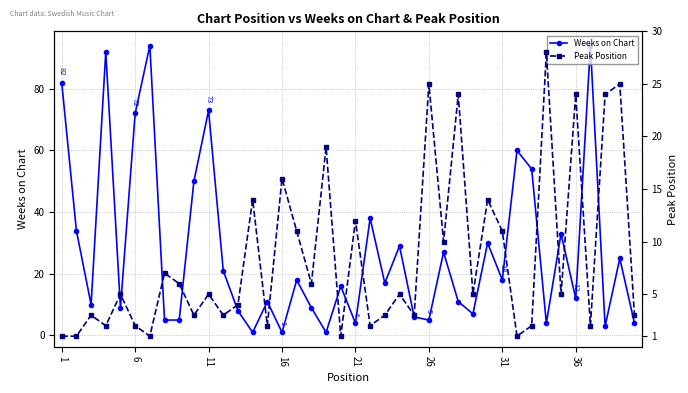

Which series has the largest total across all categories?

Weeks on Chart